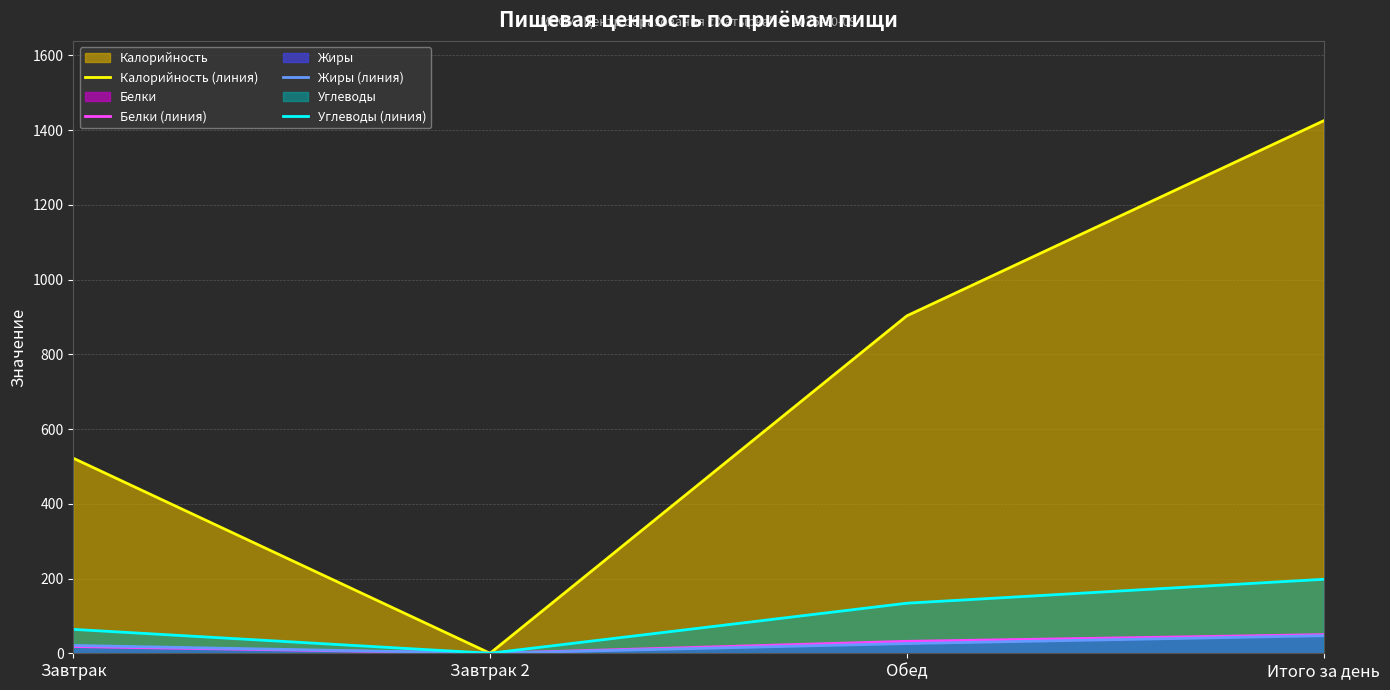

Is it true that Белки (линия) equals 32 at Обед?

True